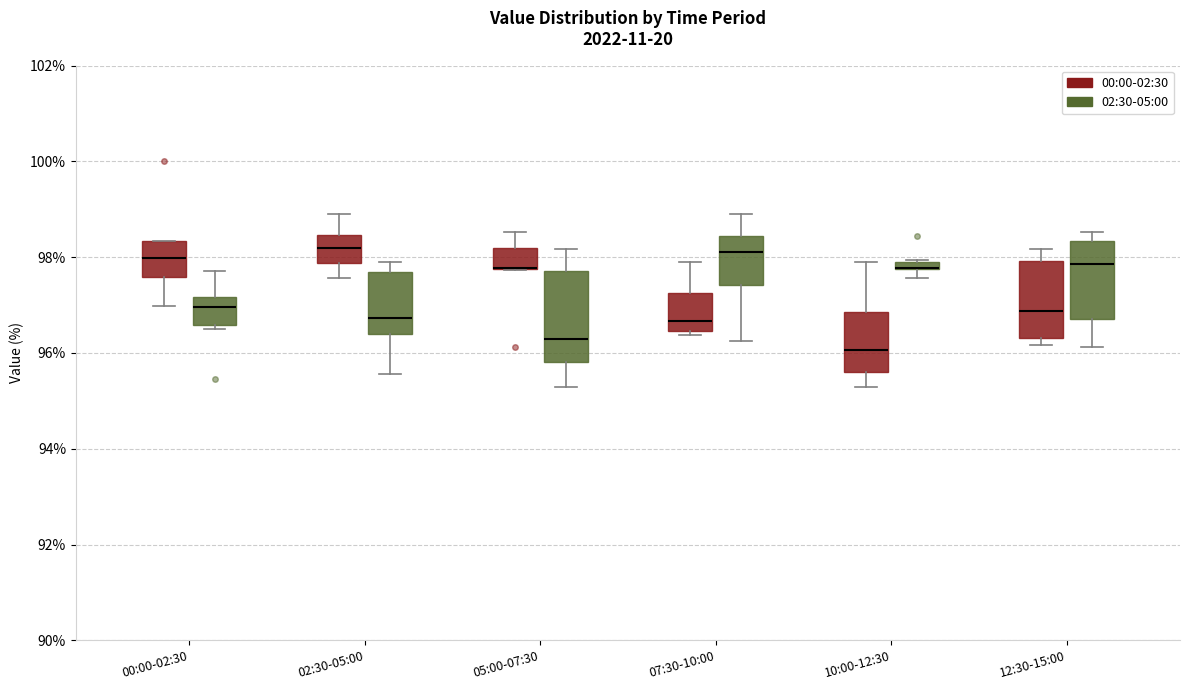

Where does the median line of the box for 12:30-15:00 (02:30-05:00) sit on the y-axis? The values are not printed on the chart, so give them approximately, as read against the axis.

97.8